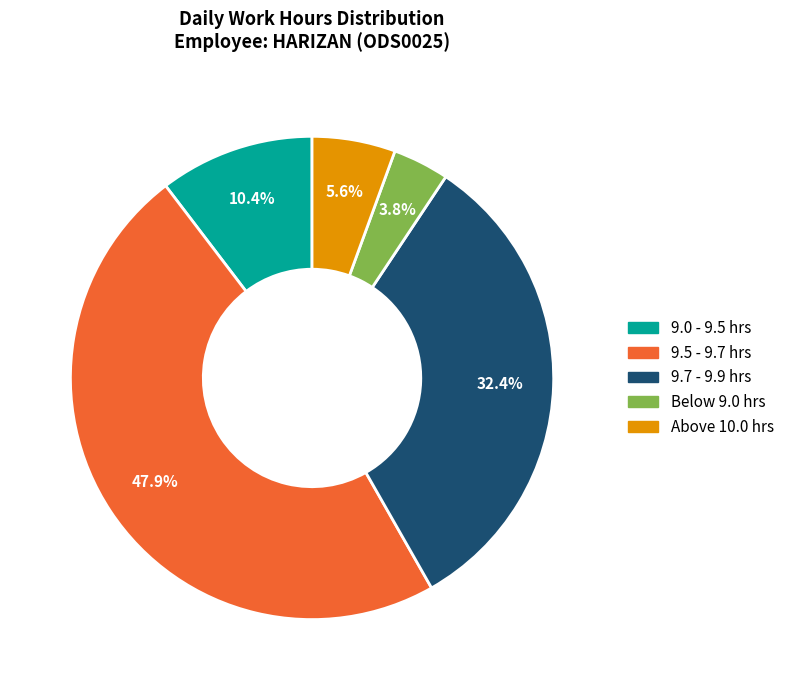

Is there a majority slice in this chart?

No